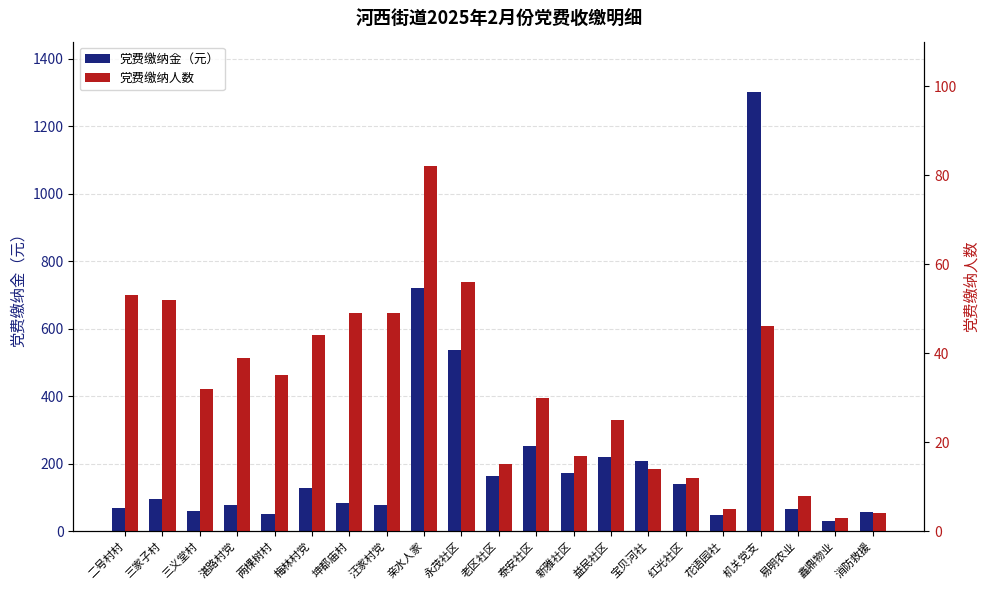

Rank the categories by 党费缴纳人数 value from lowest to highest.

鑫鼎物业, 消防救援, 花语园社, 易明农业, 红光社区, 宝贝河社, 老区社区, 新雅社区, 益民社区, 泰安社区, 三义堂村, 两棵树村, 湛路村党, 梅林村党, 机关党支, 坤都庙村, 汪家村党, 三家子村, 二号村村, 永茂社区, 亲水人家